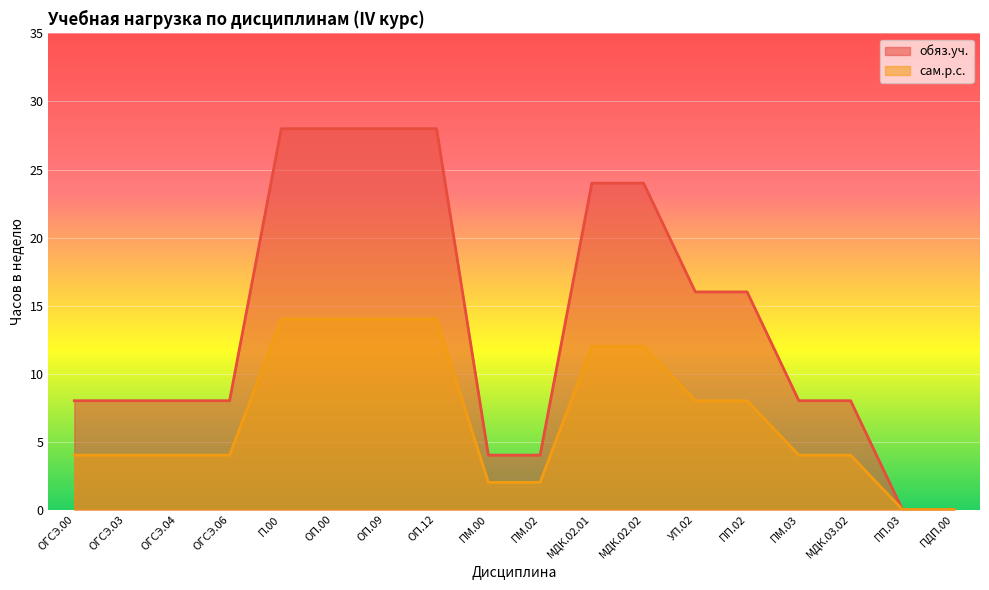

How many обяз.уч. values are between 8 and 24?

10